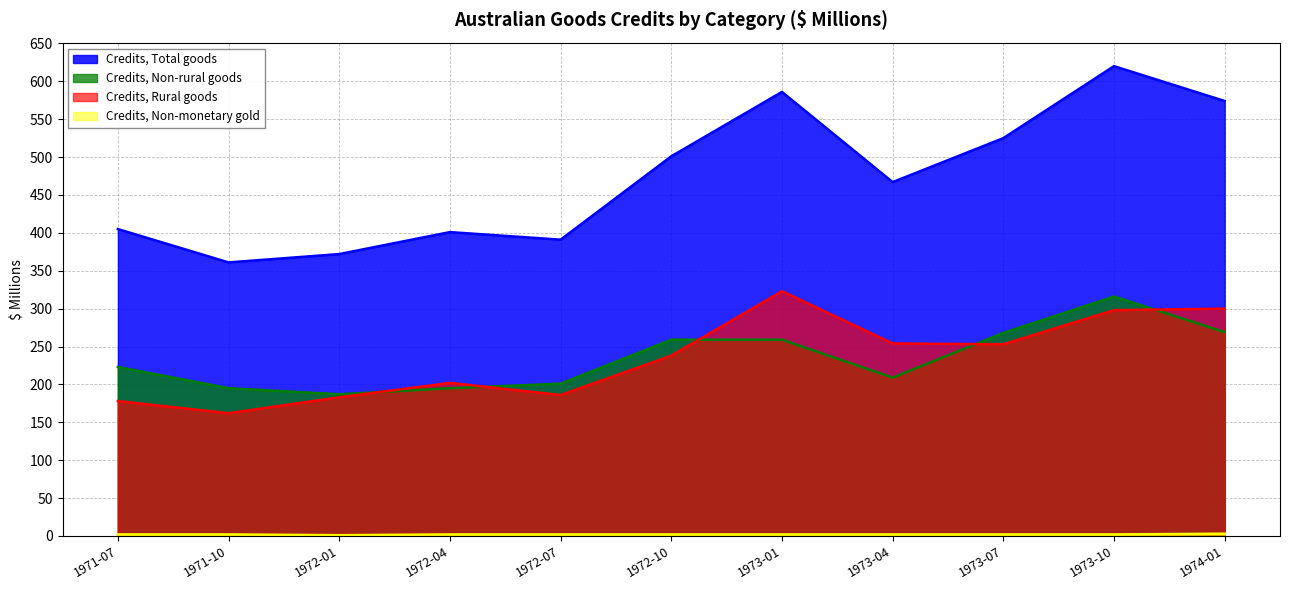

How many lines are shown in the chart?

4